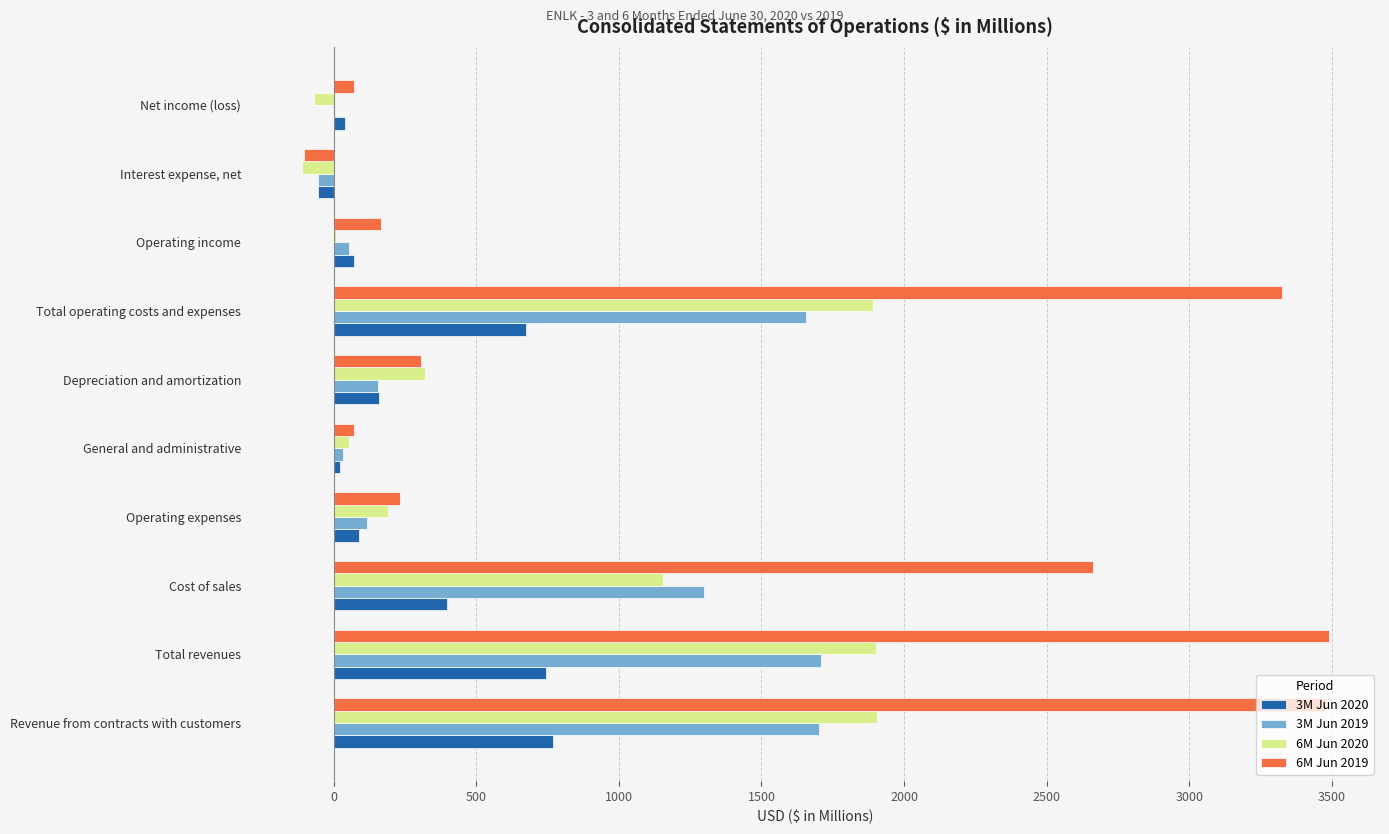

The value of 3M Jun 2020 at Revenue from contracts with customers is 1161.1. True or false?

False